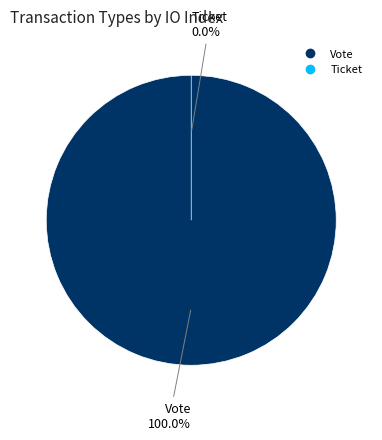

How many segments does this pie chart have?

2